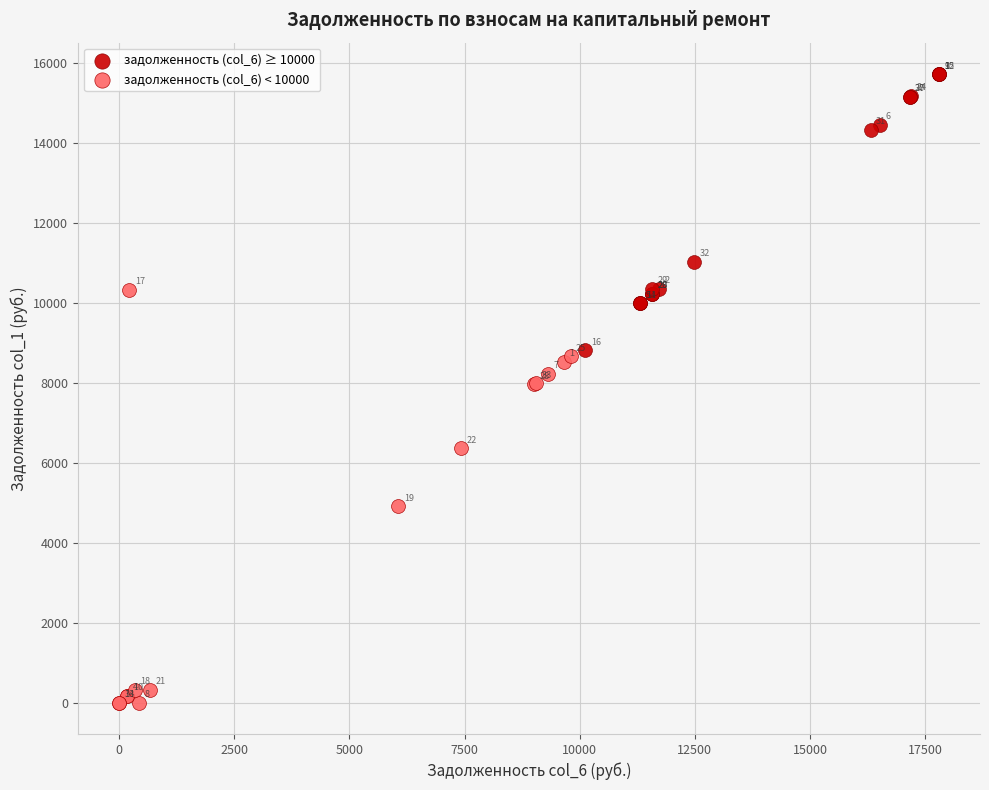

Which series has the largest Y range (max minus min)?

задолженность (col_6) < 10000